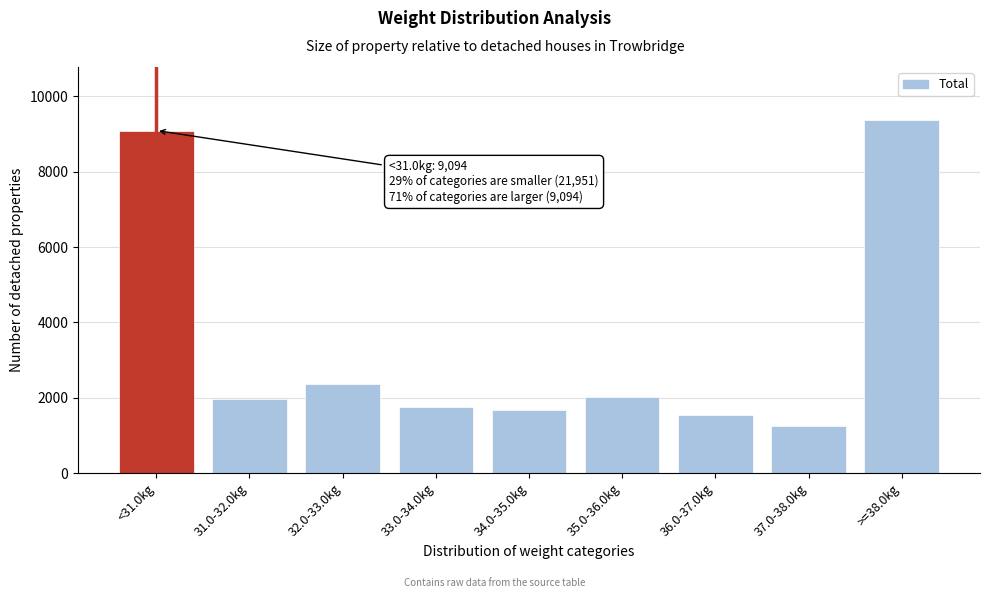

Reading right to left, extract all data points from this chart.

>=38.0kg=9374	37.0-38.0kg=1241	36.0-37.0kg=1555	35.0-36.0kg=2012	34.0-35.0kg=1688	33.0-34.0kg=1751	32.0-33.0kg=2365	31.0-32.0kg=1965	<31.0kg=9094